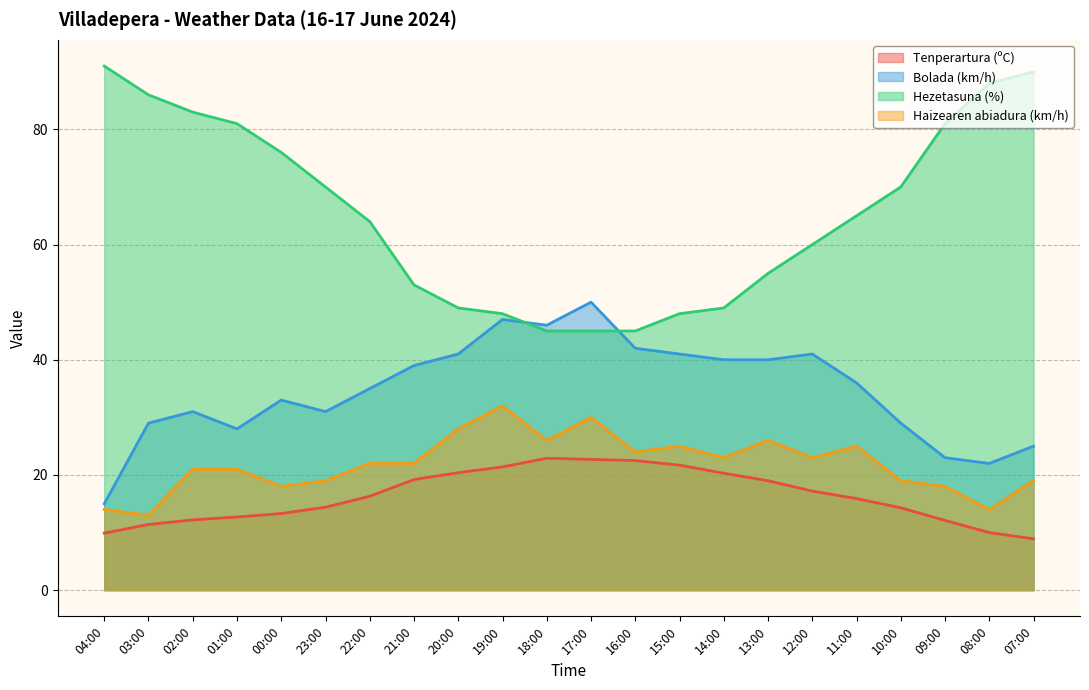

True or false: Bolada (km/h) and Haizearen abiadura (km/h) cross at least once.

False